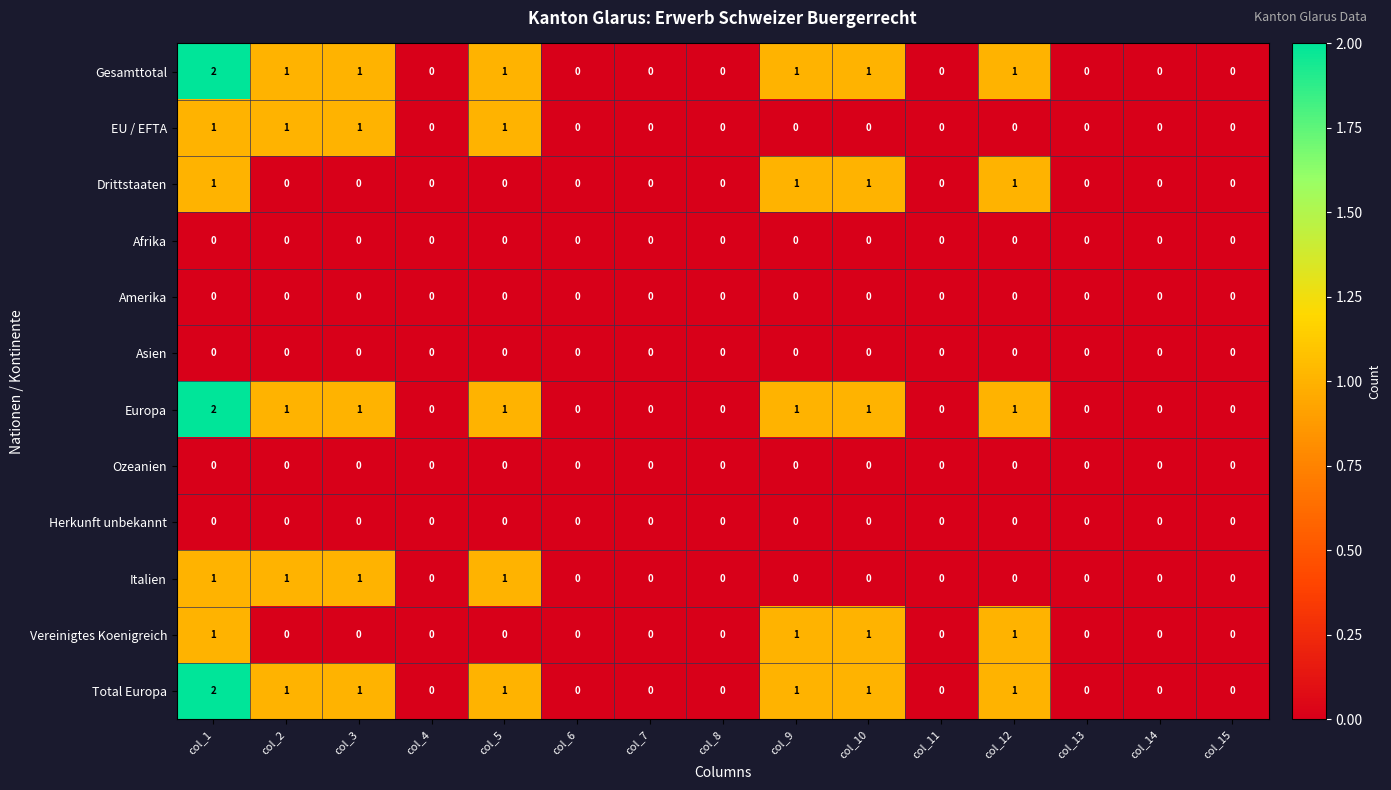

Count the Italien values in the range 0 to 1.

15